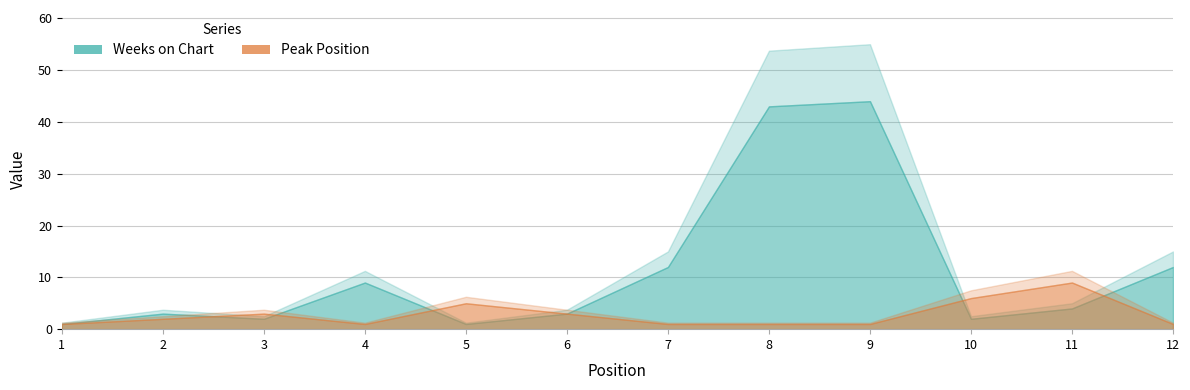

What is the spread (max minus min) of values at 3?

1